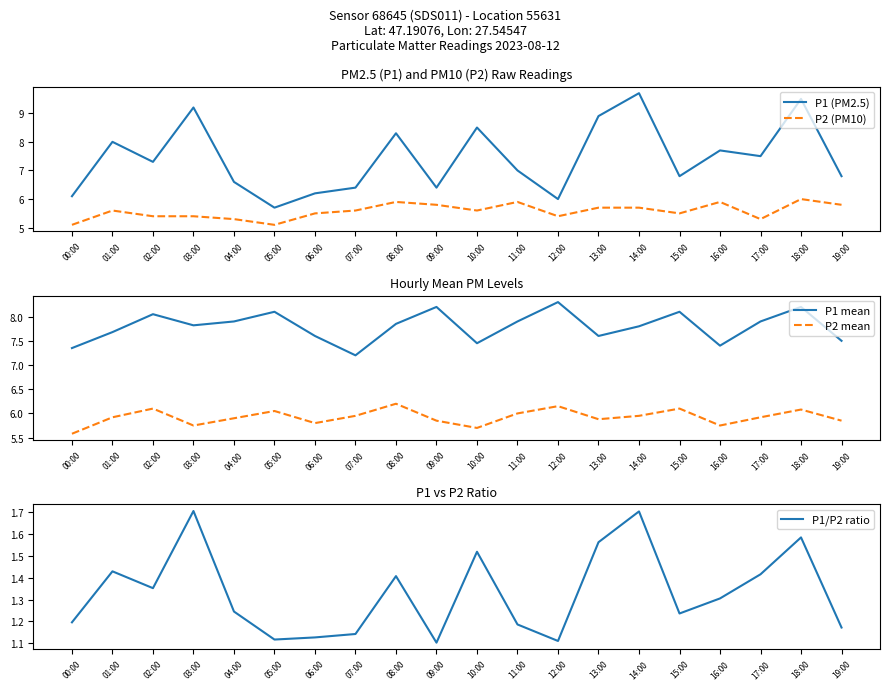

What position from the right is 03:00?

17